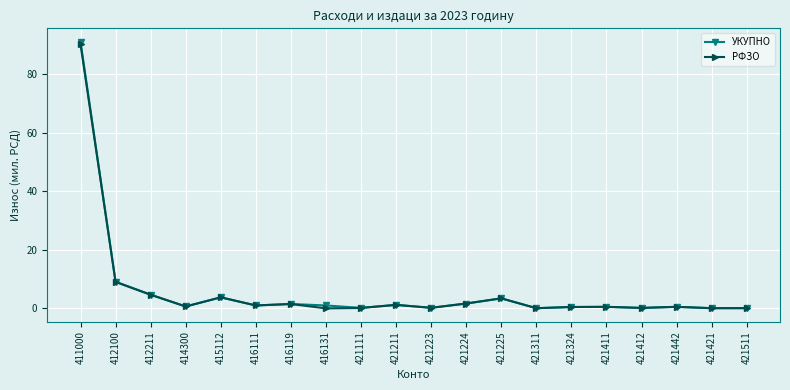

What is the label of the 18th point from the left?

421442